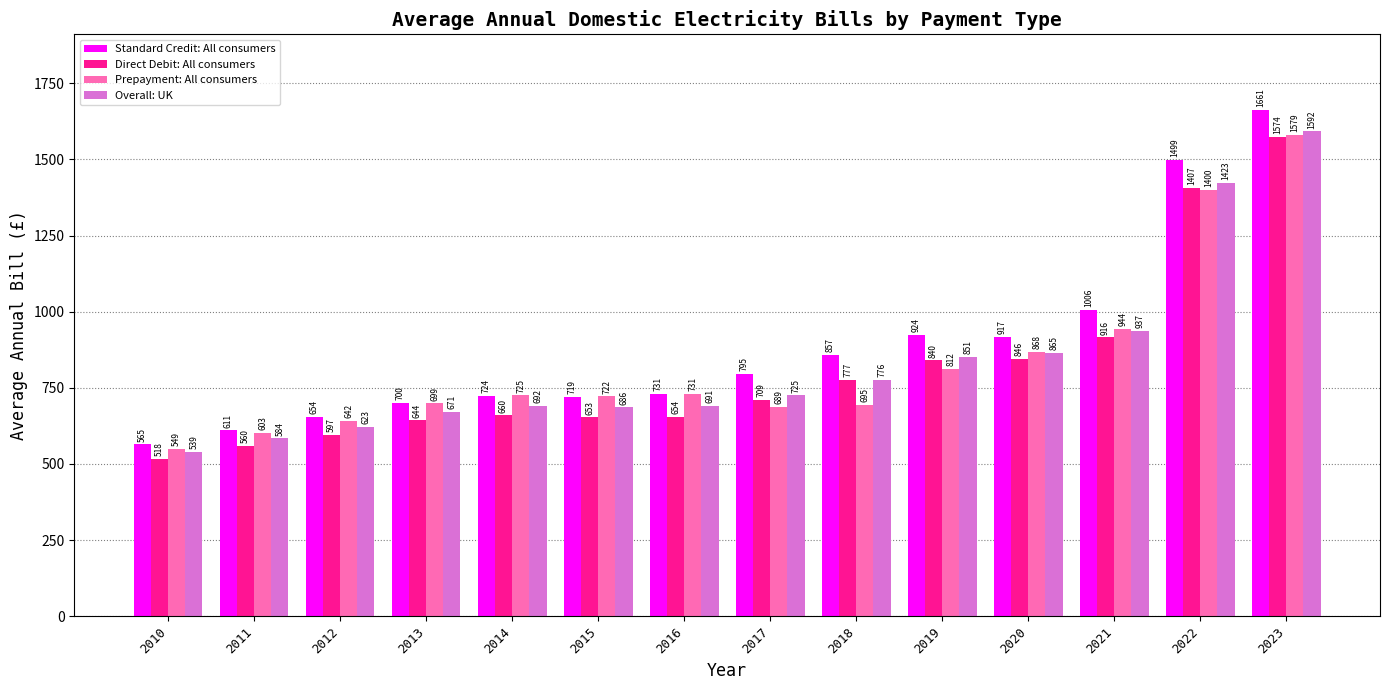

List the labels in order of Standard Credit: All consumers value, largest first.

2023, 2022, 2021, 2019, 2020, 2018, 2017, 2016, 2014, 2015, 2013, 2012, 2011, 2010